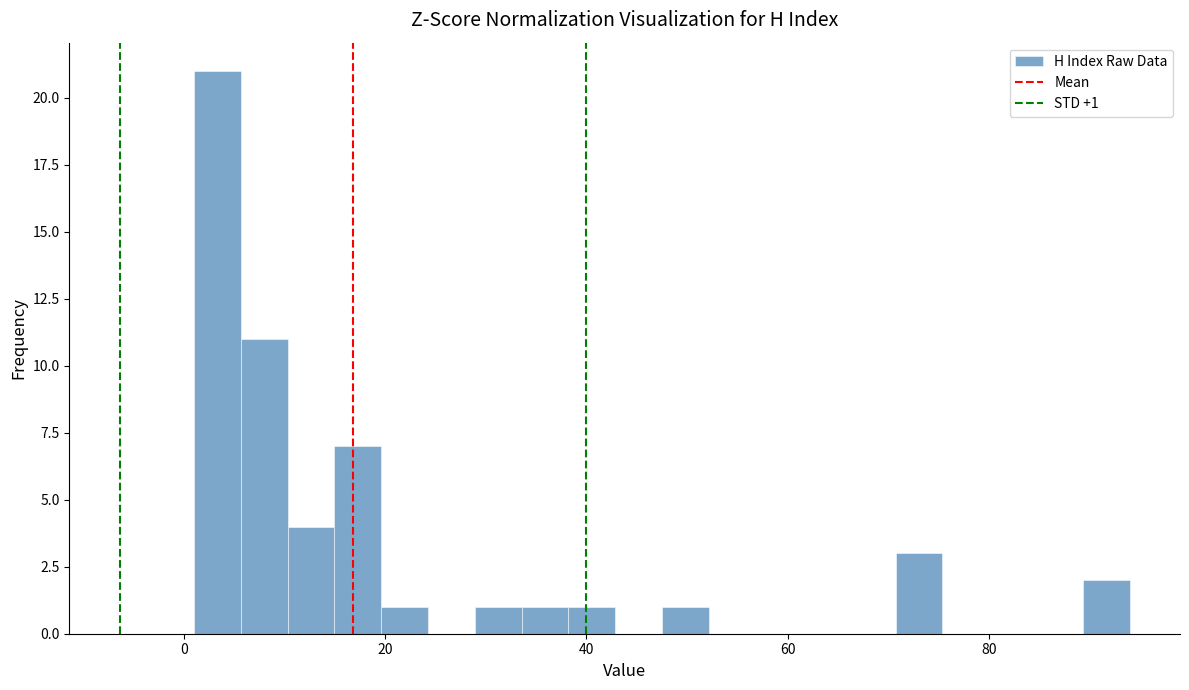

Read against the x-axis, roughly where is the centre of the tallest bar?

4